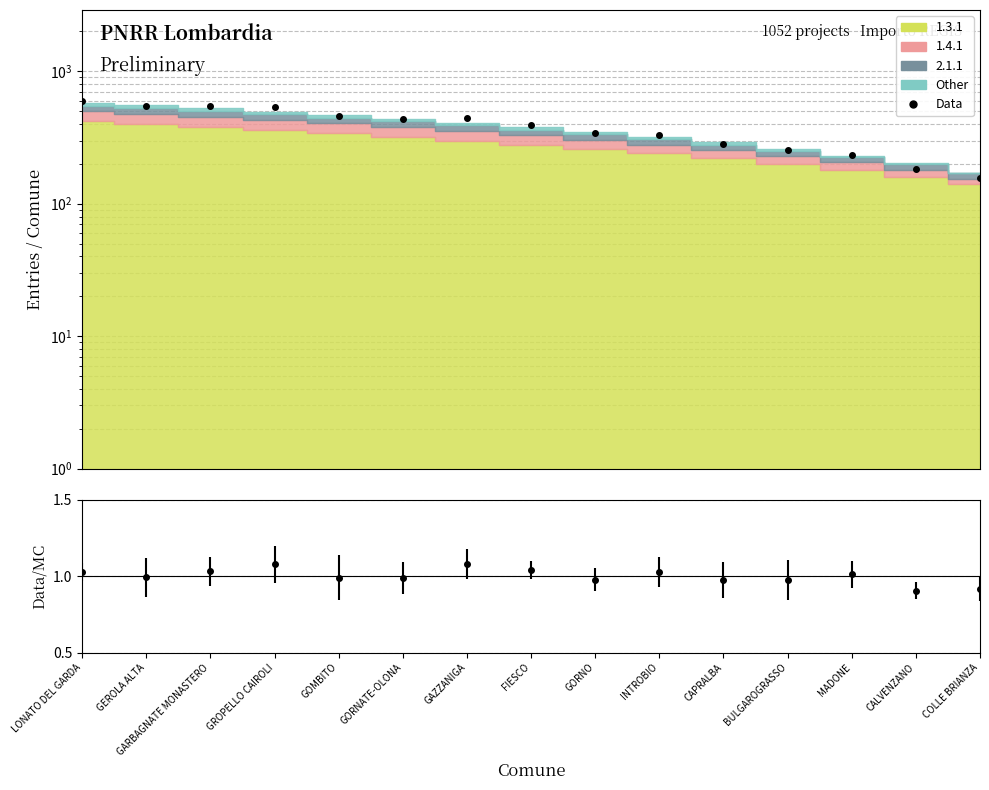

Does the chart have visible grid lines?

Yes